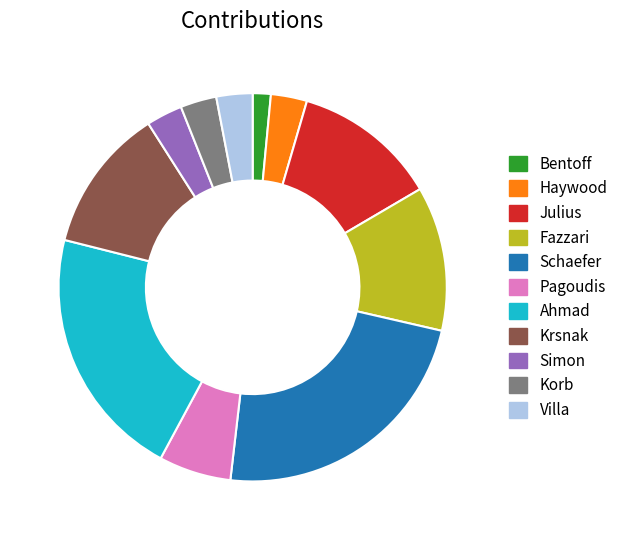

Does Julius account for over 50% of the chart?

No